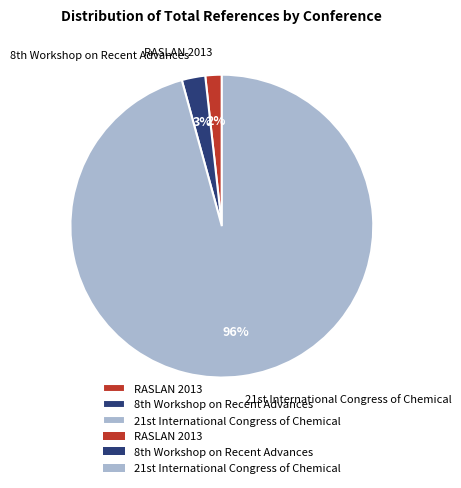

To the nearest percent, what is the average slice percentage?

33%